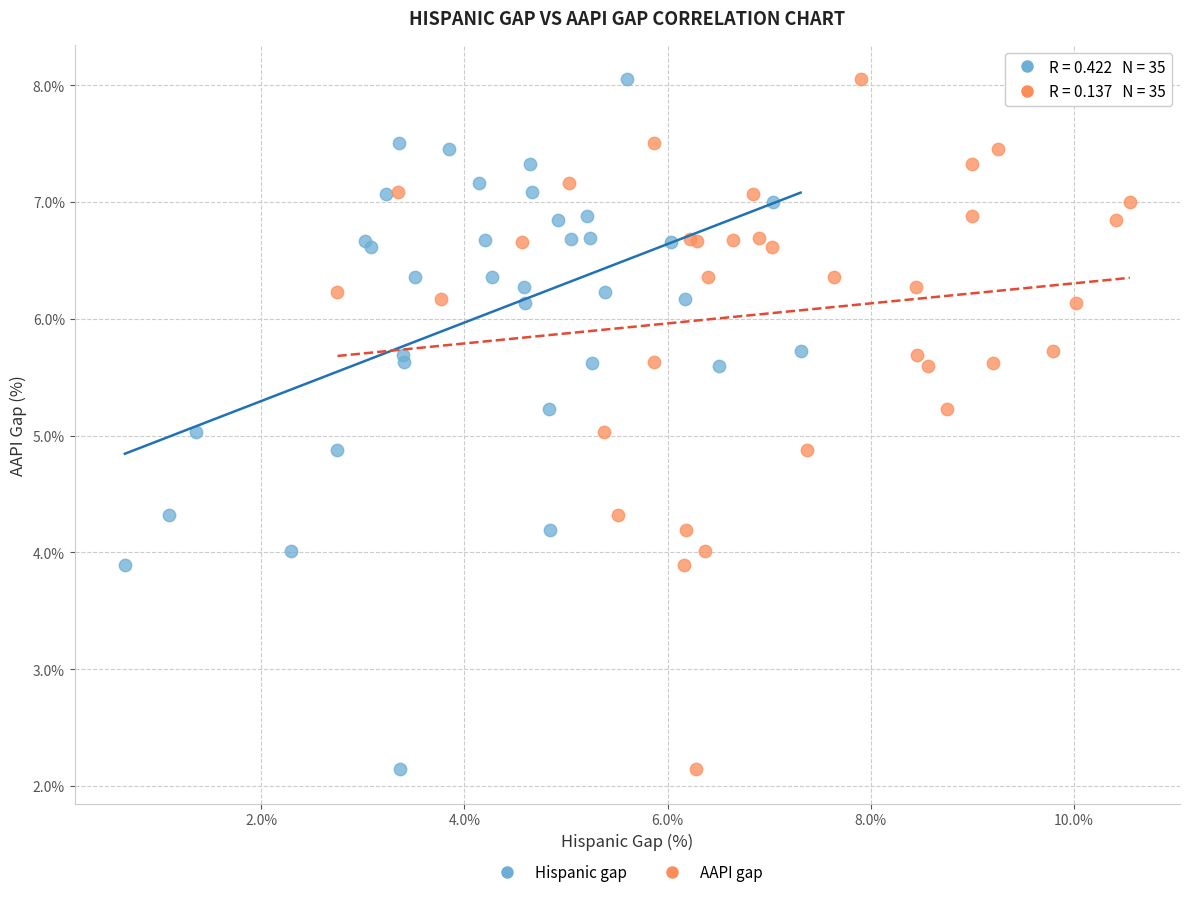

What are all the series names shown in the legend?

Hispanic gap, AAPI gap